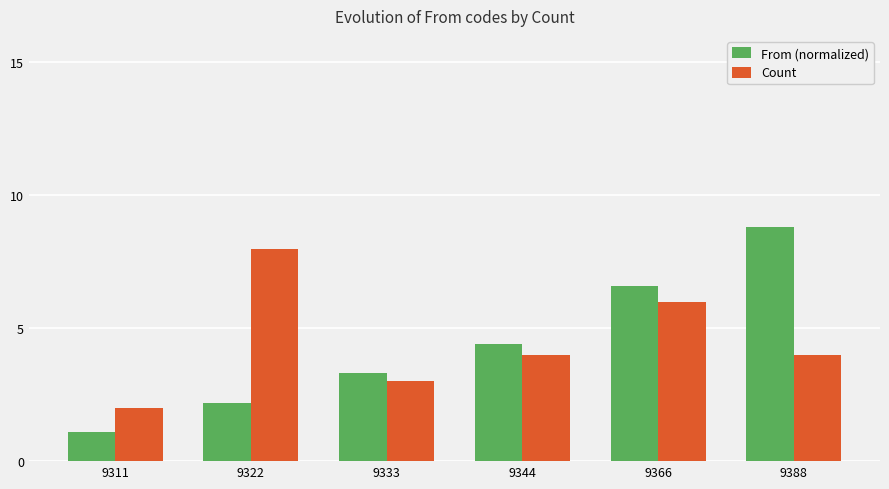

Which series has the largest range (max minus min)?

From (normalized)